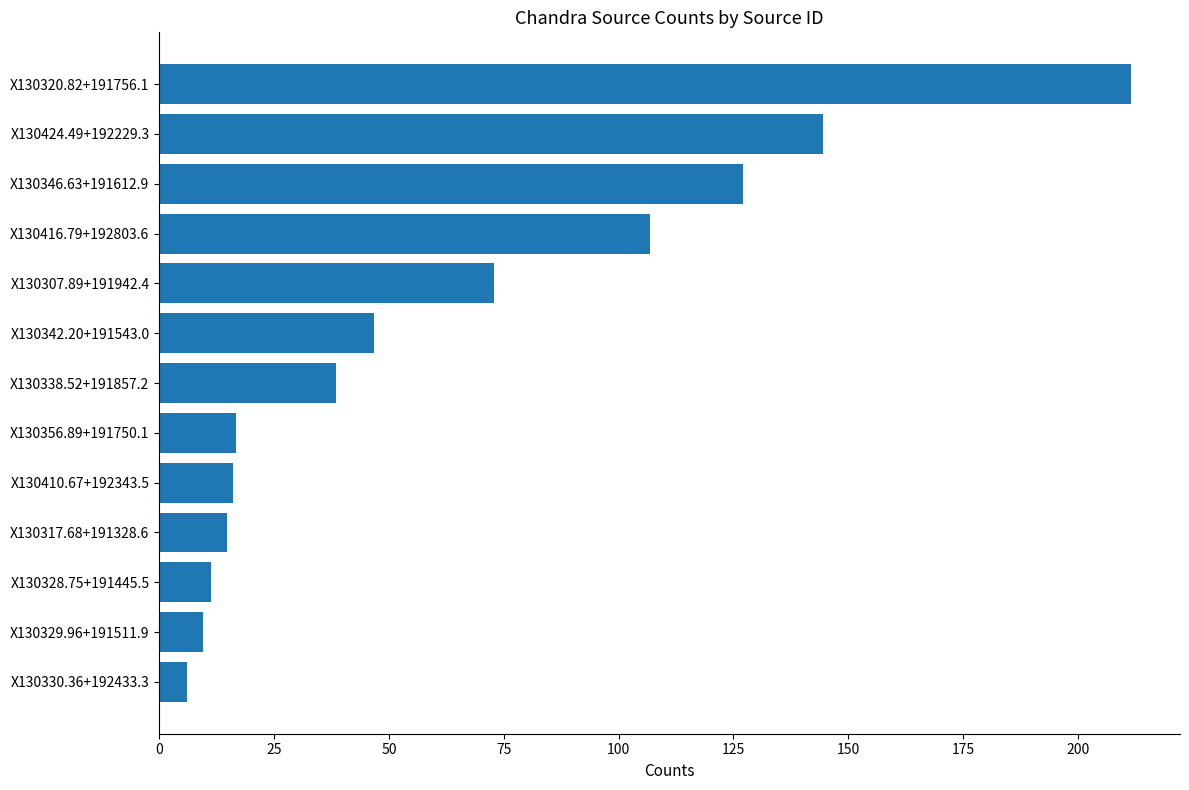

What is the ratio of the value at X130346.63+191612.9 to the value at X130342.20+191543.0?

2.7